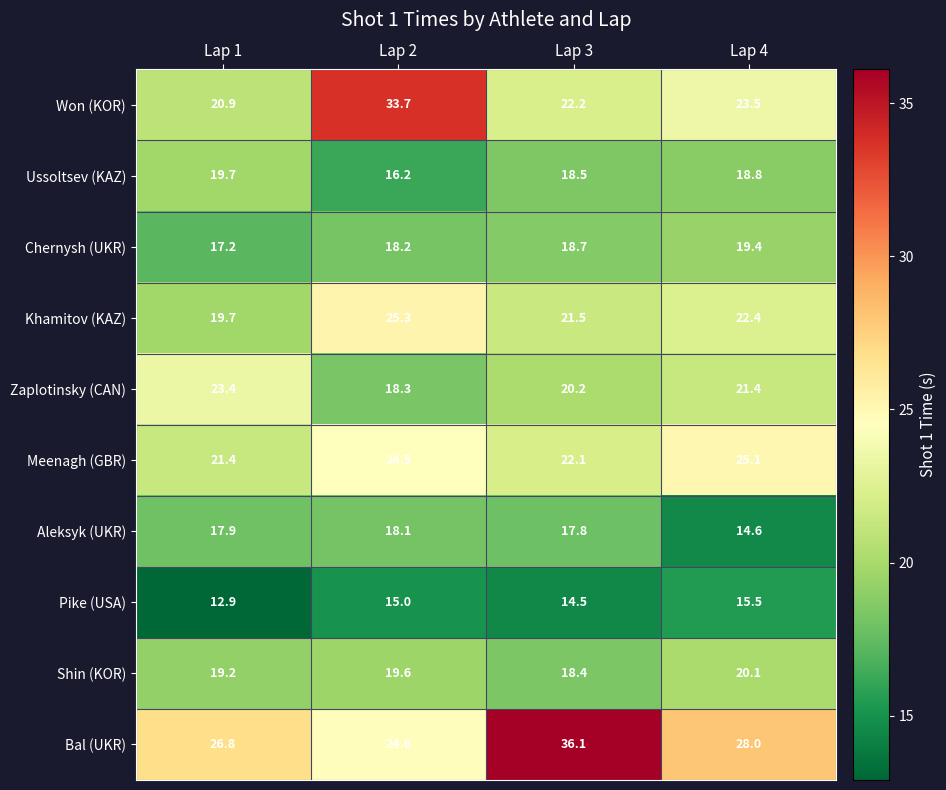

At which label is Meenagh (GBR) closest to 23?

Lap 3